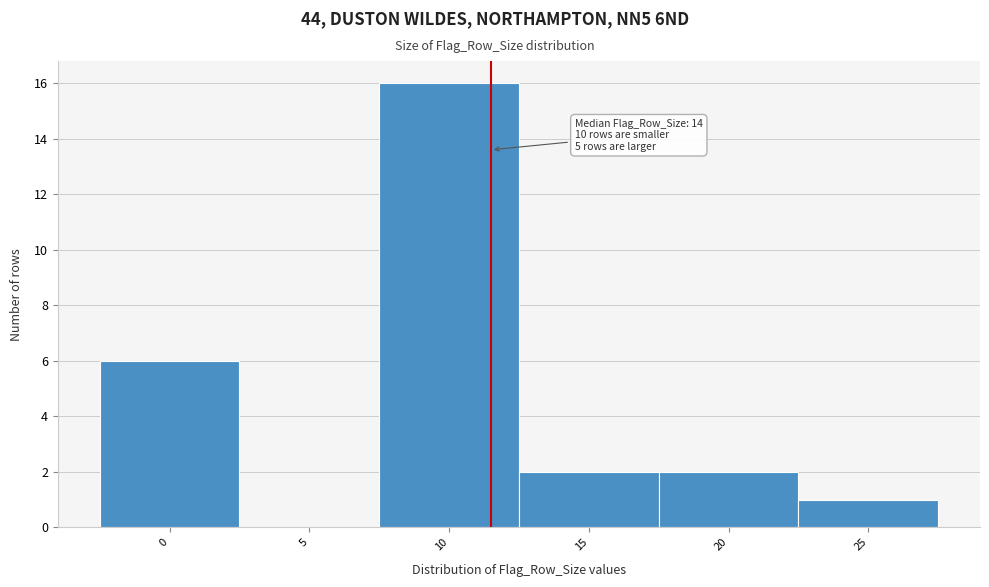

Reading left to right, list all the values displayed in this chart.

0=6	5=0	10=16	15=2	20=2	25=1